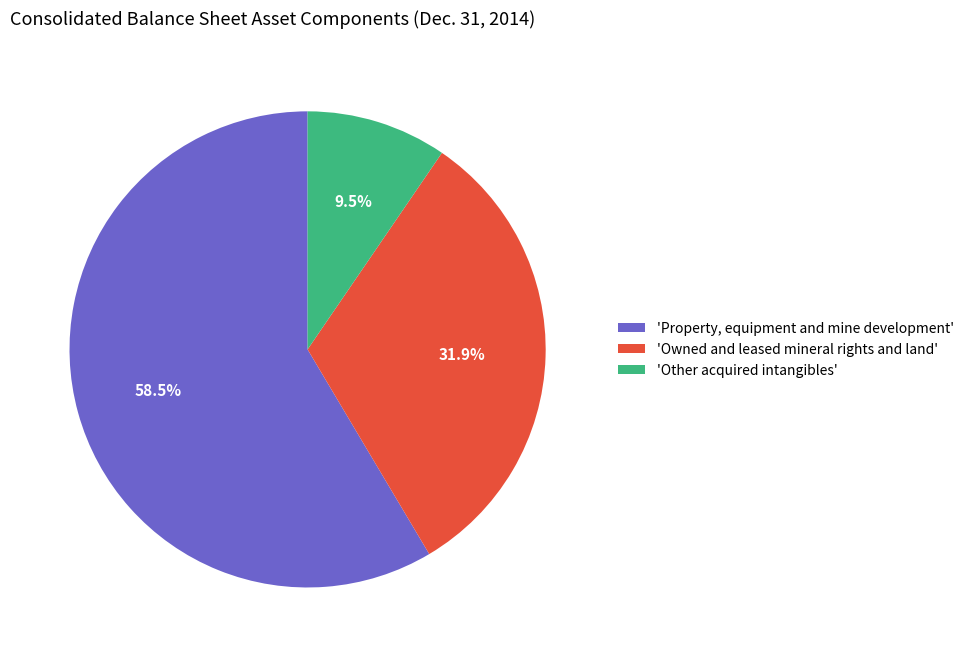

Which slice represents more than half of the pie?

'Property, equipment and mine development'